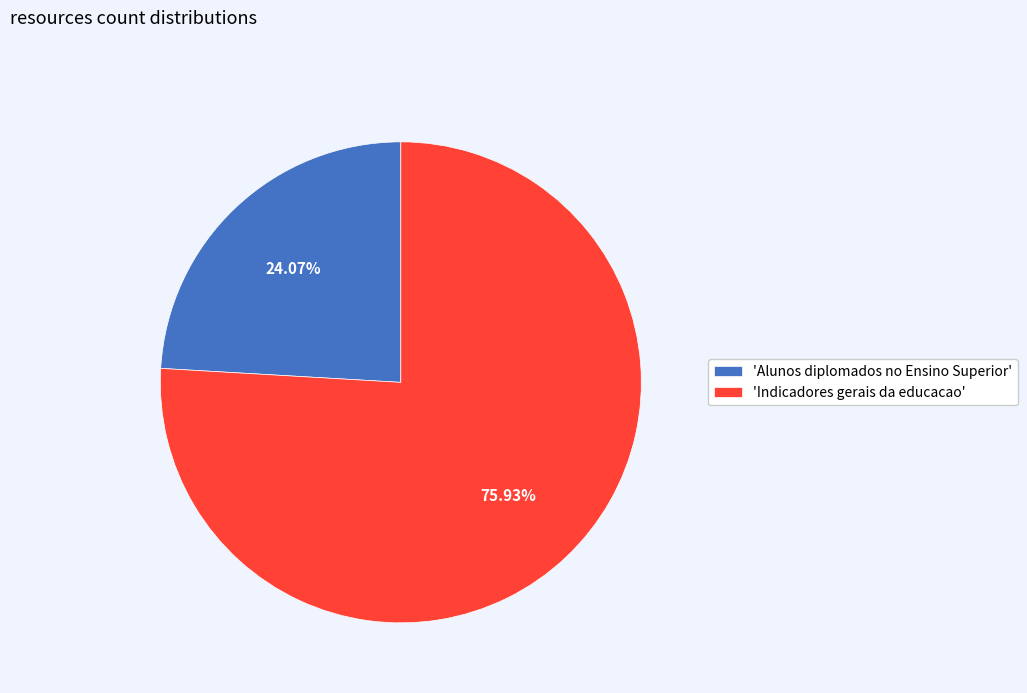

Is the sum of 'Indicadores gerais da educacao' and 'Alunos diplomados no Ensino Superior' greater than half?

Yes